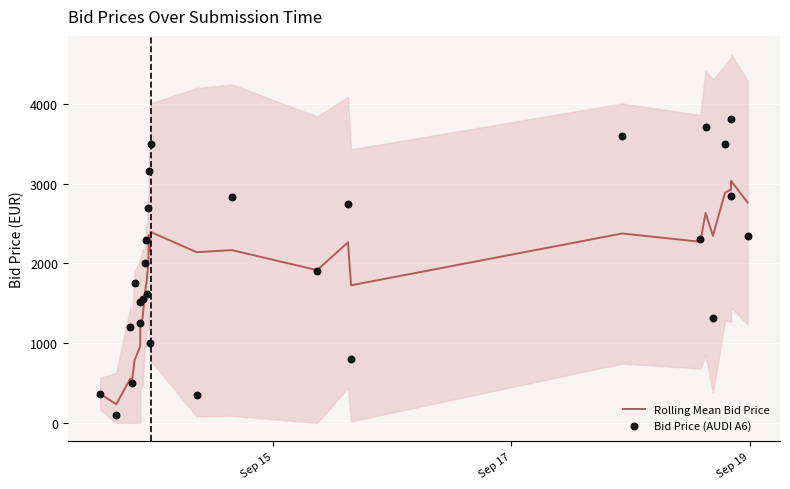

Which series contains the highest Y value?

Bid Price (AUDI A6)